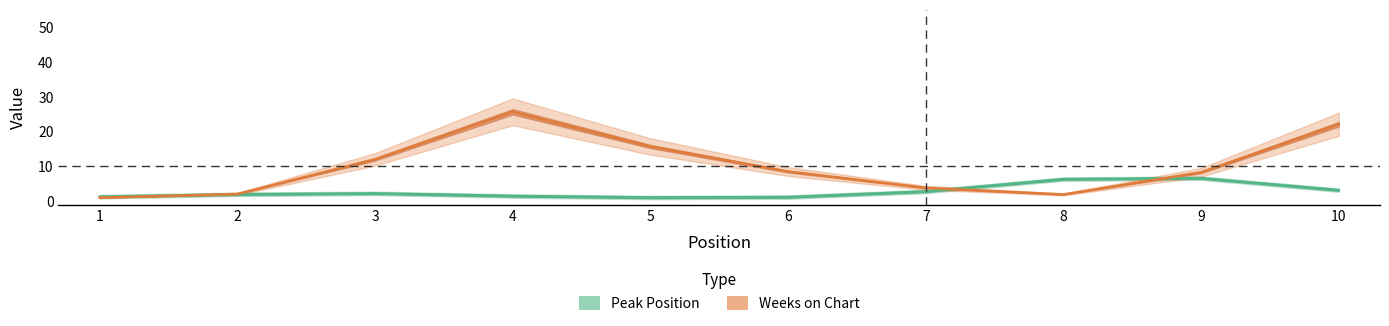

How many lines are shown in the chart?

2